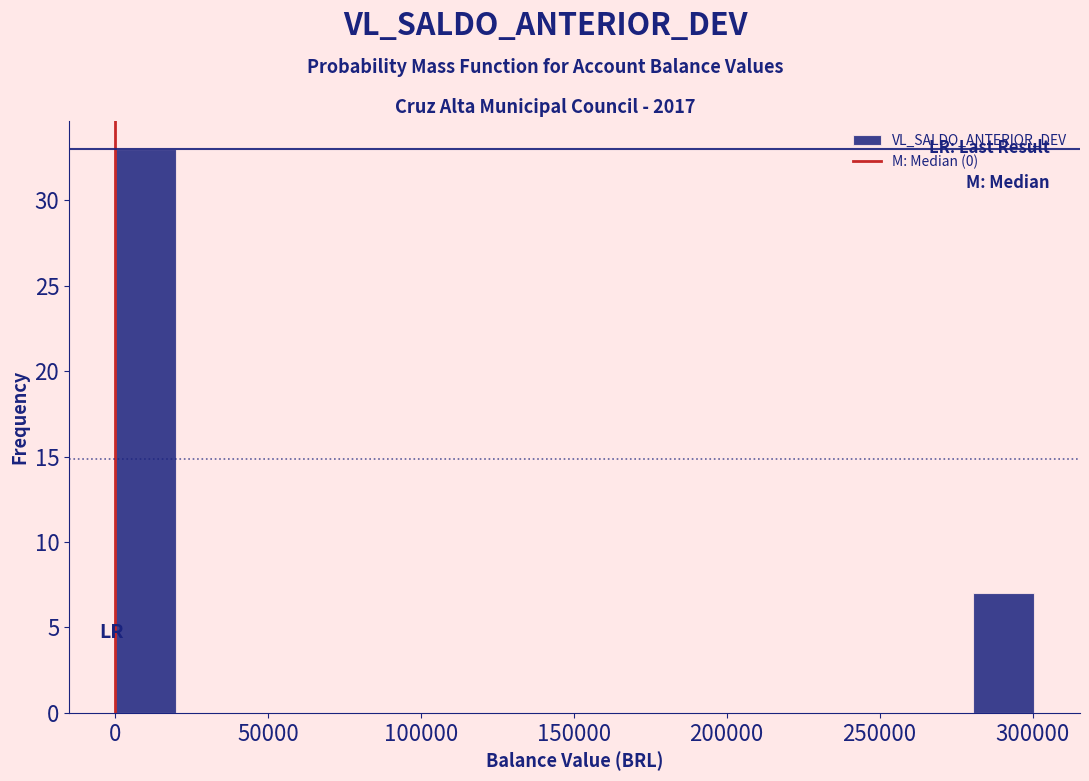

Reading left to right, transcribe this chart: for each bar, give the range it covers on the x-axis and its height. Neither the bar edges nor the heights are printed on the chart, so give them approximately, as read against the axes.

0 to 20000: 33
20000 to 40000: 0
40000 to 60000: 0
60000 to 80000: 0
80000 to 100000: 0
100000 to 120000: 0
120000 to 140000: 0
140000 to 160000: 0
160000 to 180000: 0
180000 to 200000: 0
200000 to 220000: 0
220000 to 240000: 0
240000 to 260000: 0
260000 to 280000: 0
280000 to 300000: 7